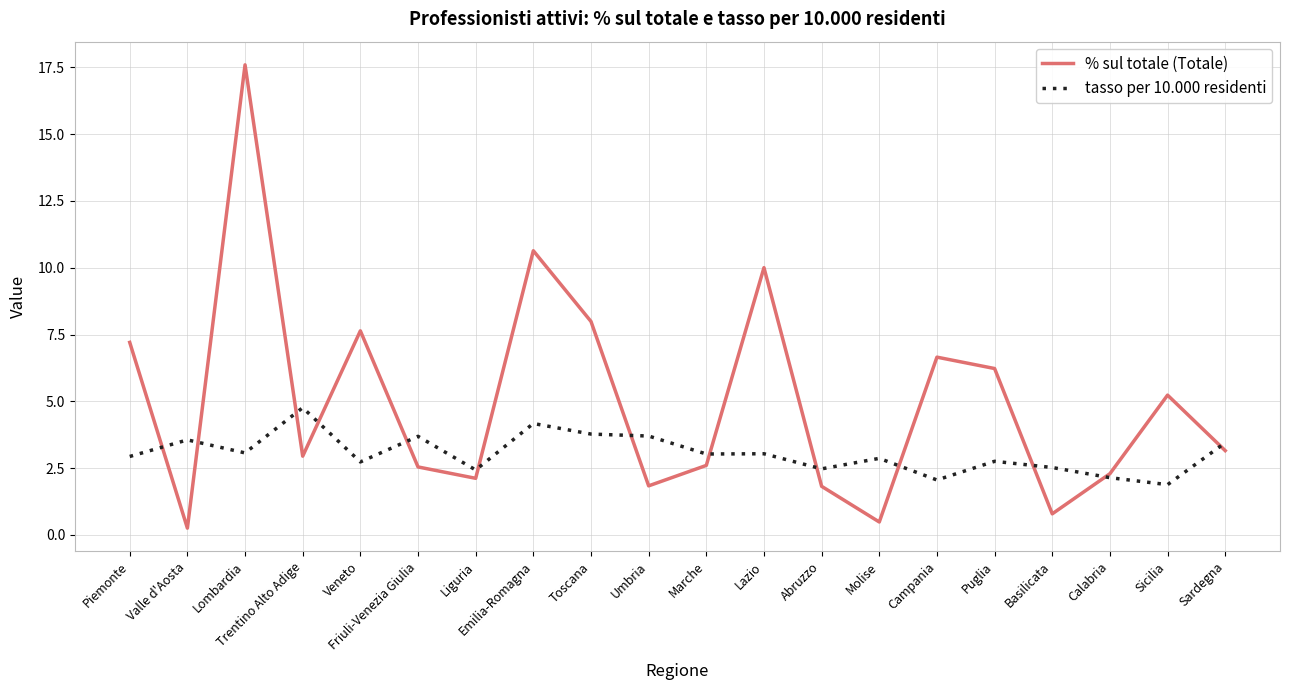

How many intersections are there between % sul totale (Totale) and tasso per 10.000 residenti?

13